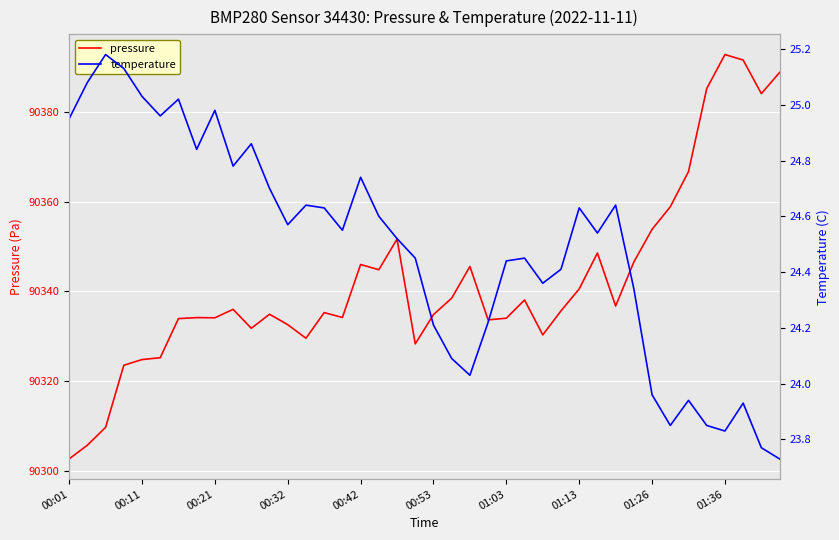

What is the difference between the maximum and minimum values in the pressure series?

90.1